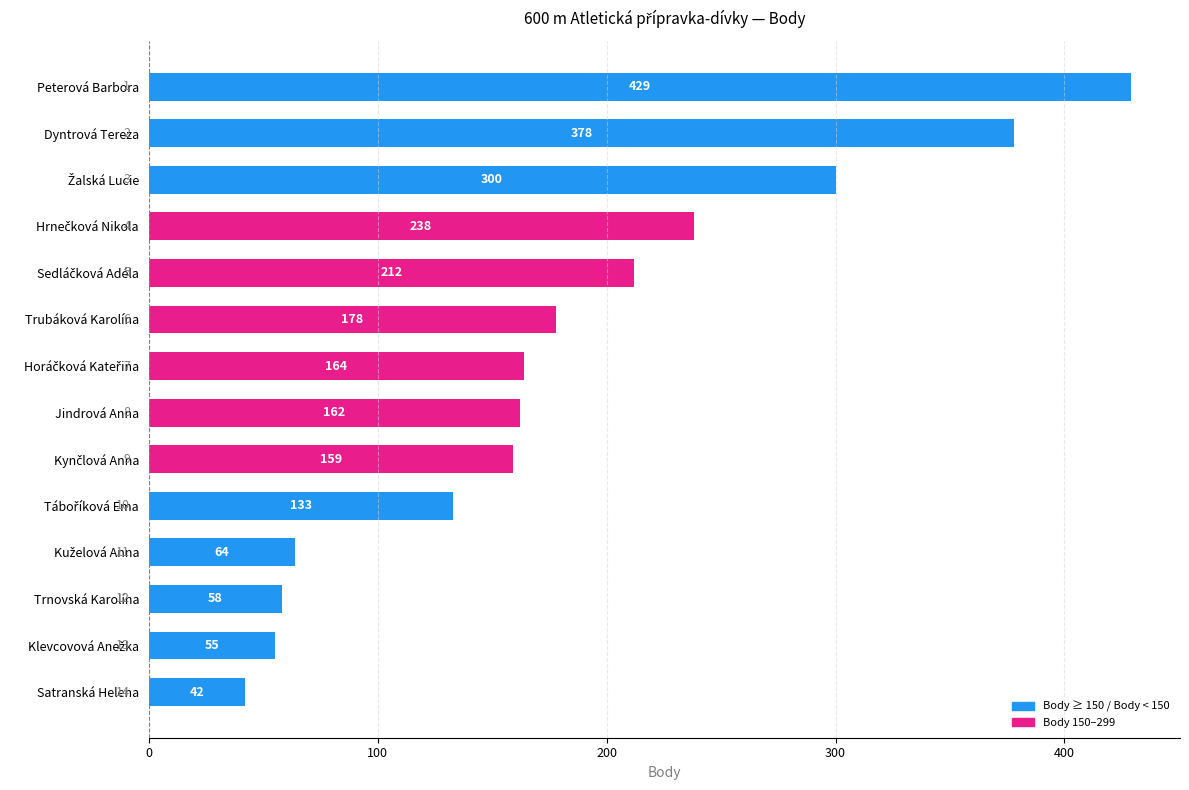

Does the chart contain stacked bars?

No